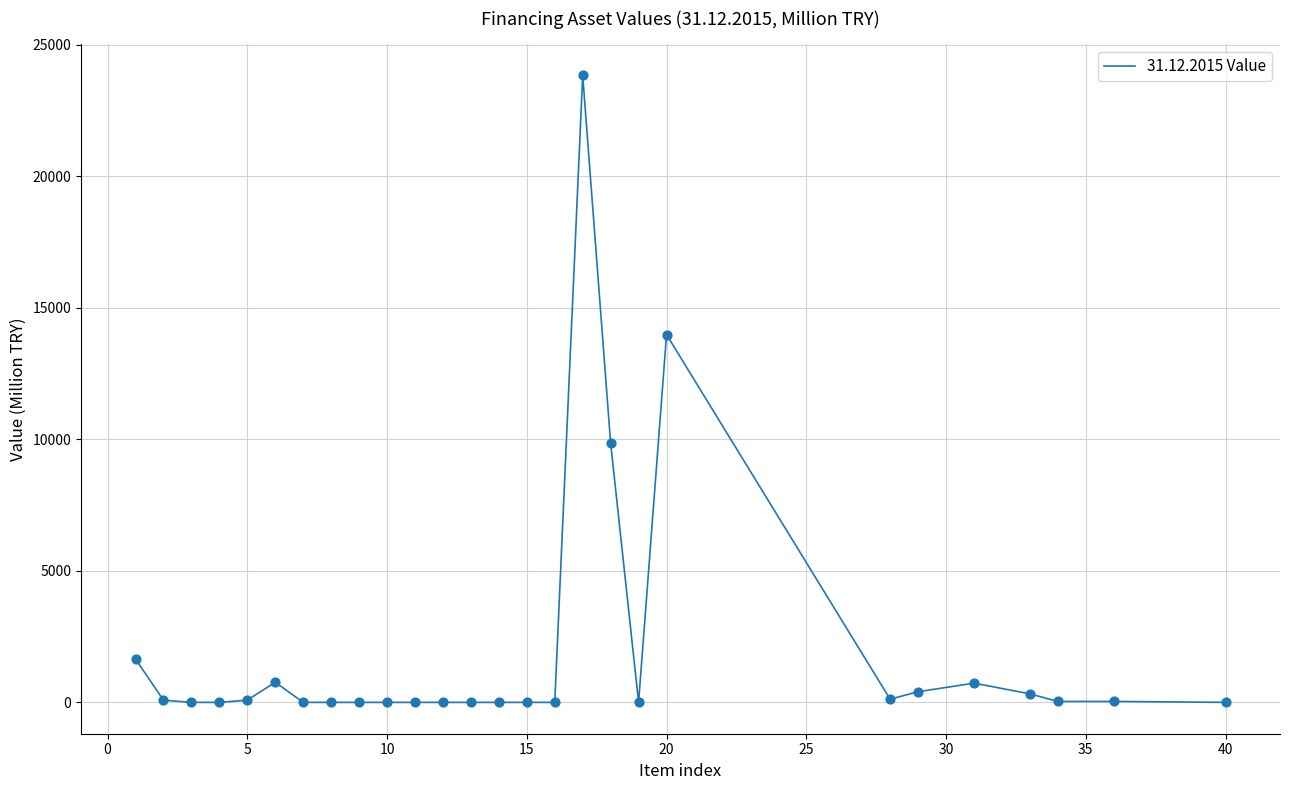

What is the maximum value shown in the chart?

23824.7